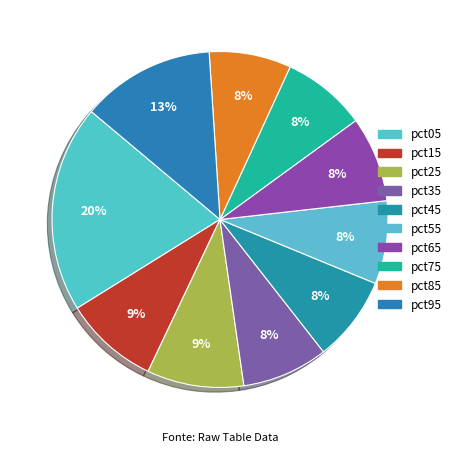

What is the smallest slice in the pie chart?

pct85